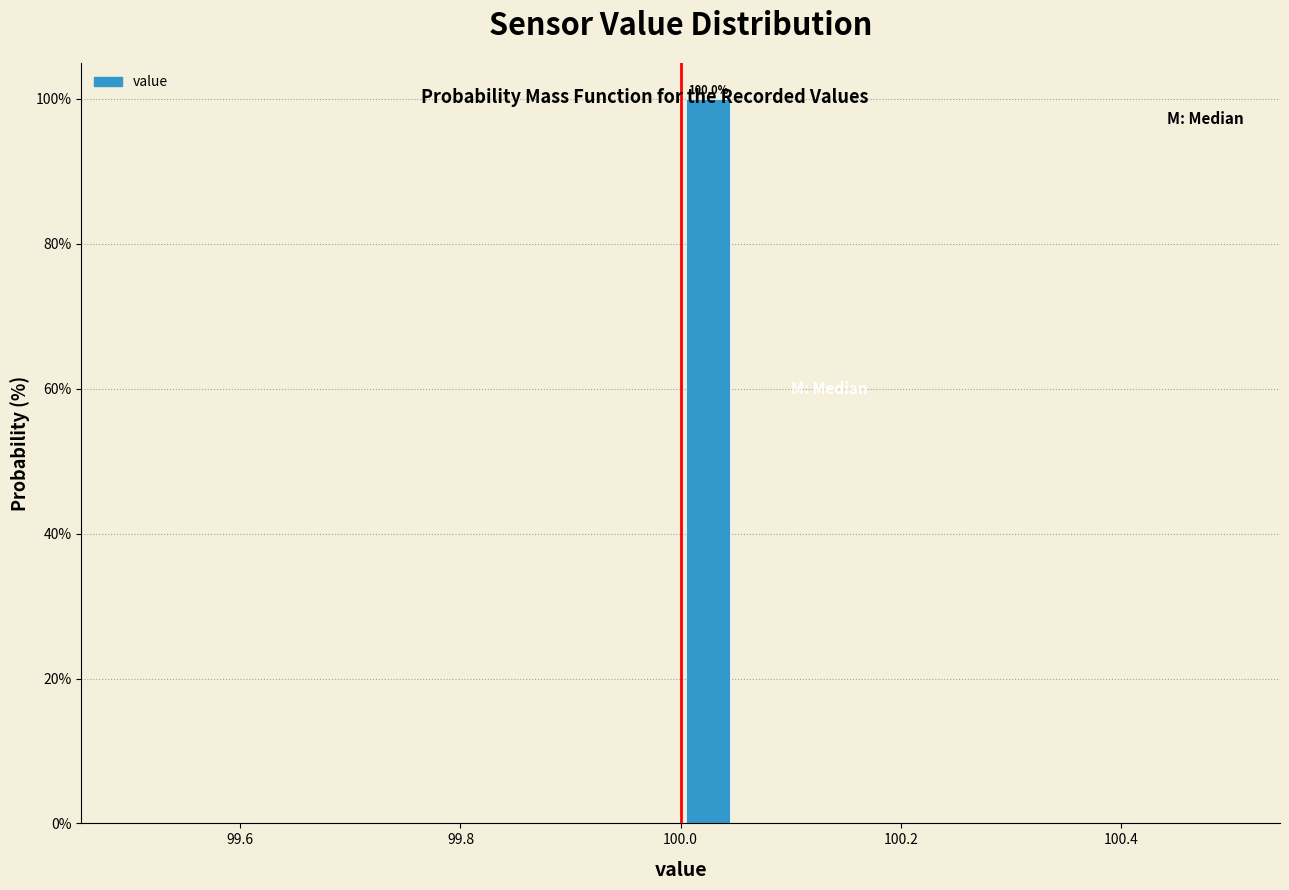

Read against the x-axis, roughly where is the centre of the tallest bar?

100.02